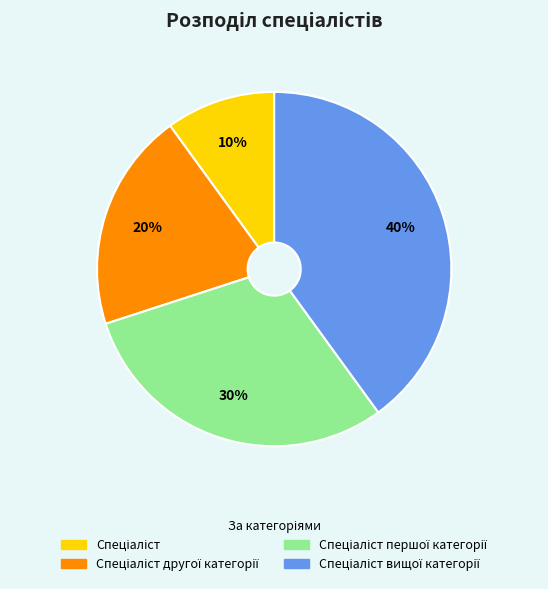

To the nearest percent, what is the difference between the largest and smallest slice percentages?

30%